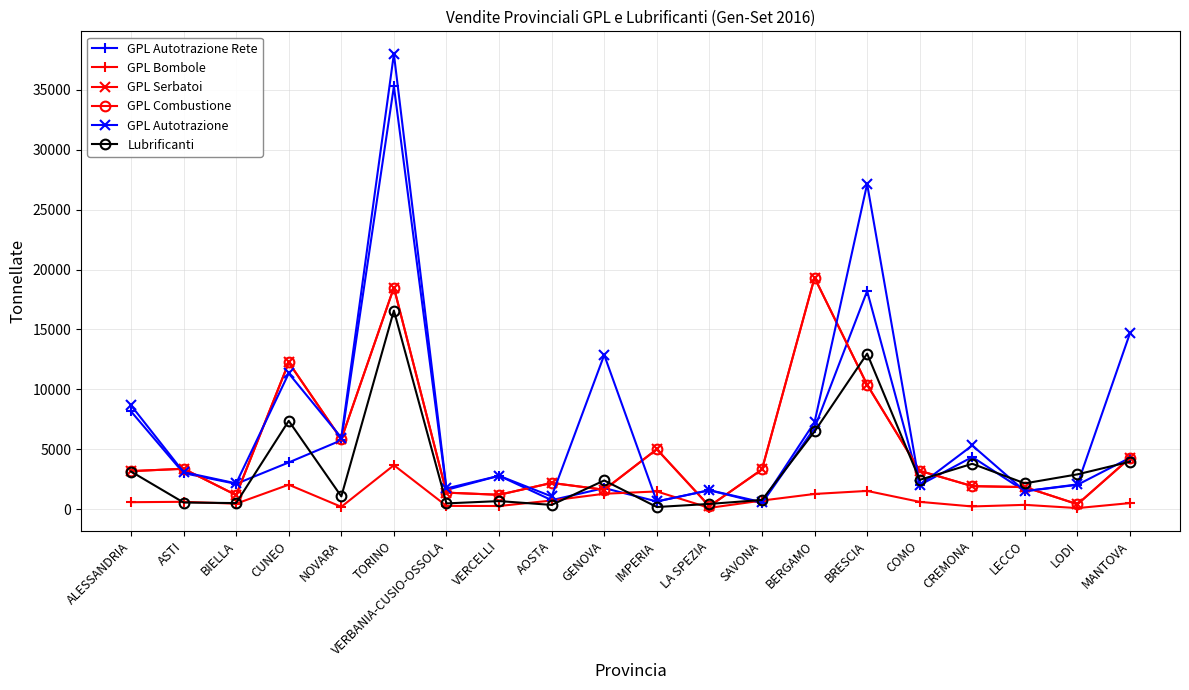

List the series in order of their peak value, lowest first.

GPL Bombole, Lubrificanti, GPL Serbatoi, GPL Combustione, GPL Autotrazione Rete, GPL Autotrazione